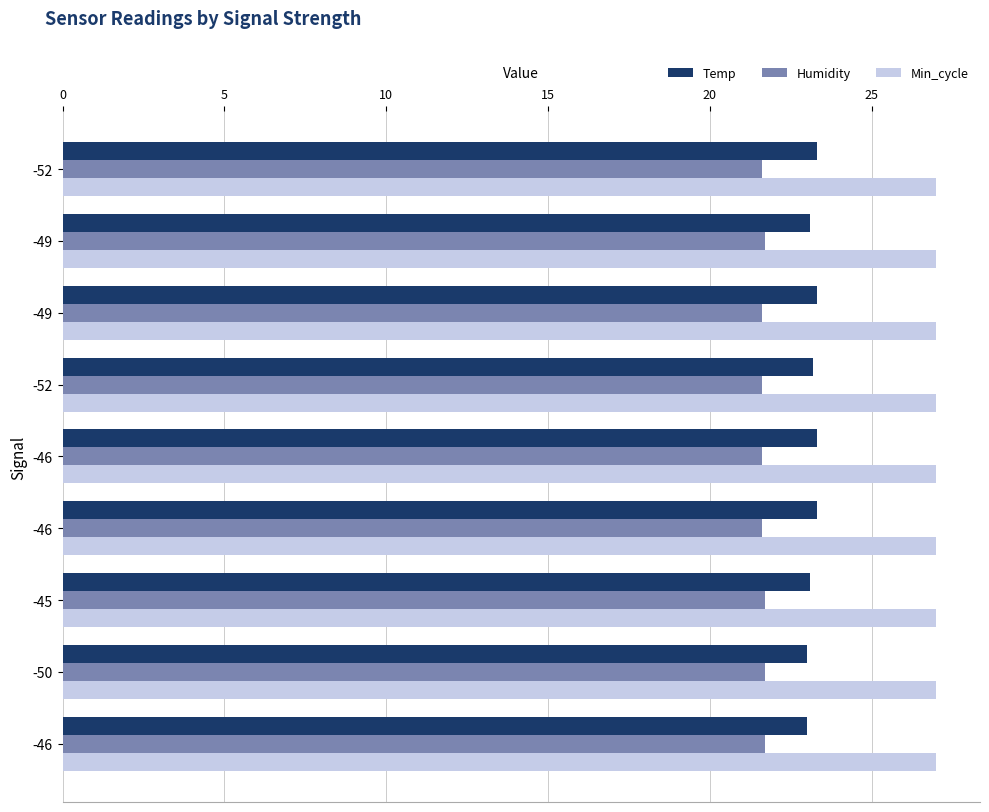

What is the minimum value shown in the chart?

21.6